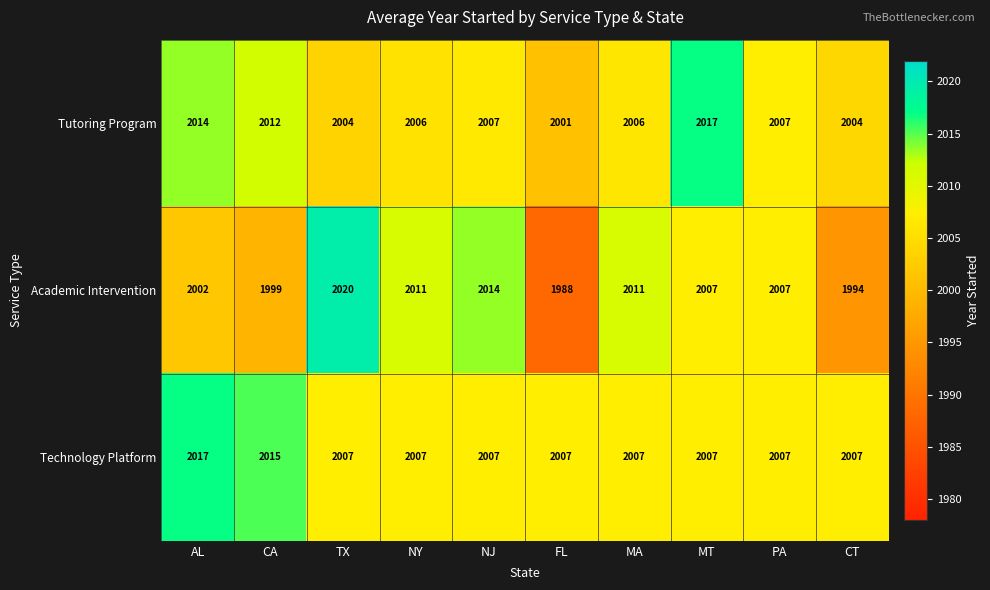

What is the minimum value shown in the chart?

1988